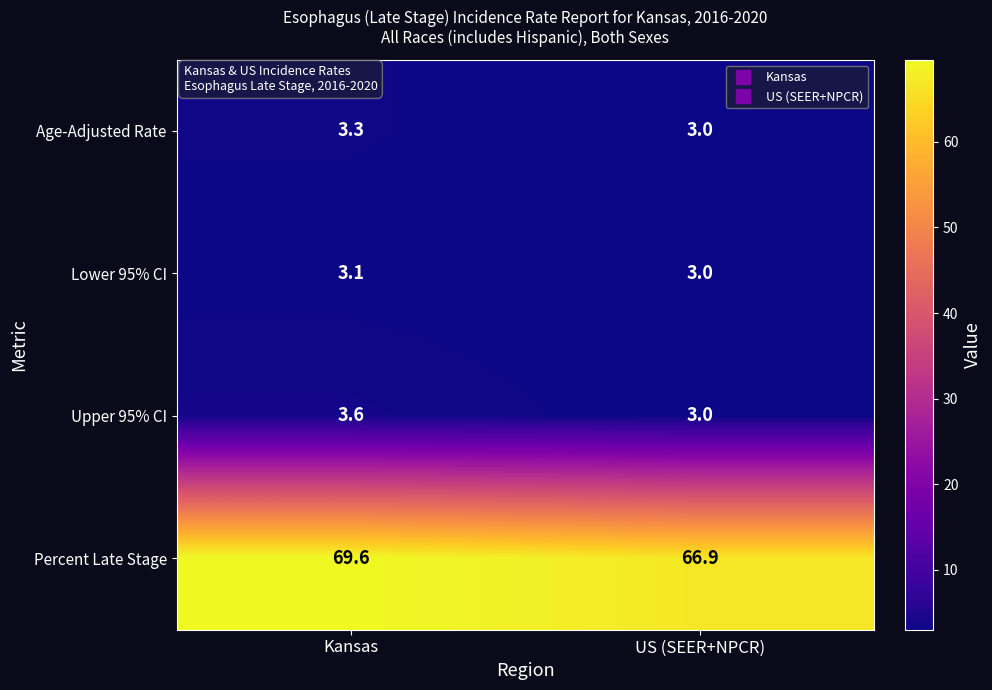

What is the sum of the Age-Adjusted Rate values at US (SEER+NPCR) and Kansas?

6.3